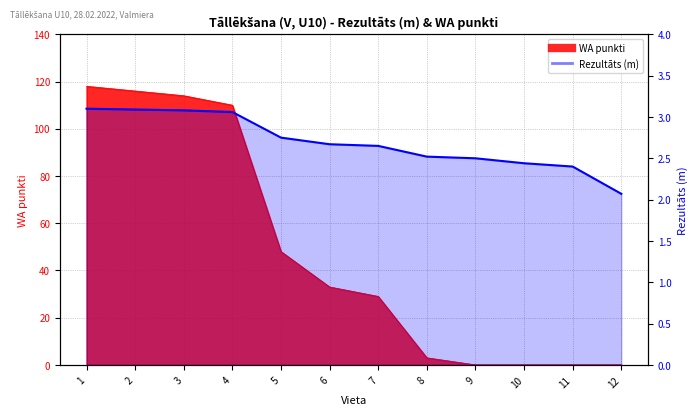

True or false: WA has a value of 0.0 at 11.

True